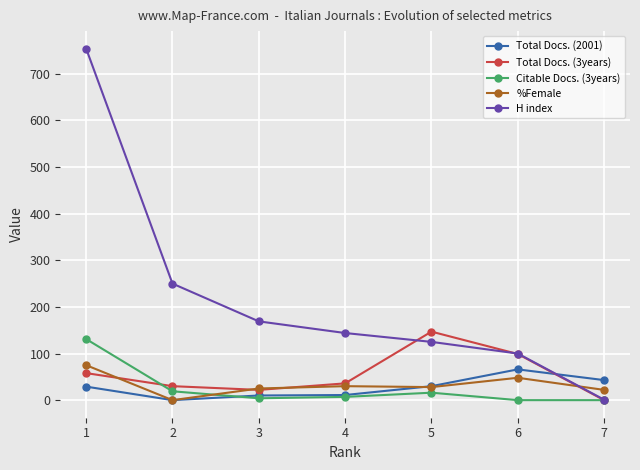

True or false: %Female has more than 0 points higher than both neighbors.

True